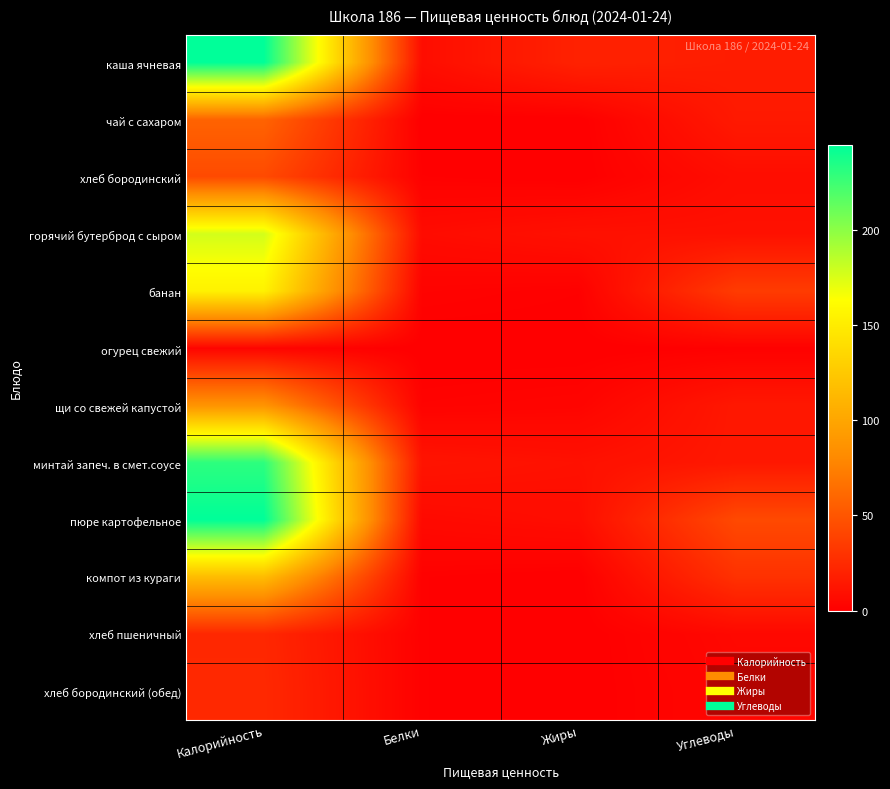

How many categories are shown in the chart?

4